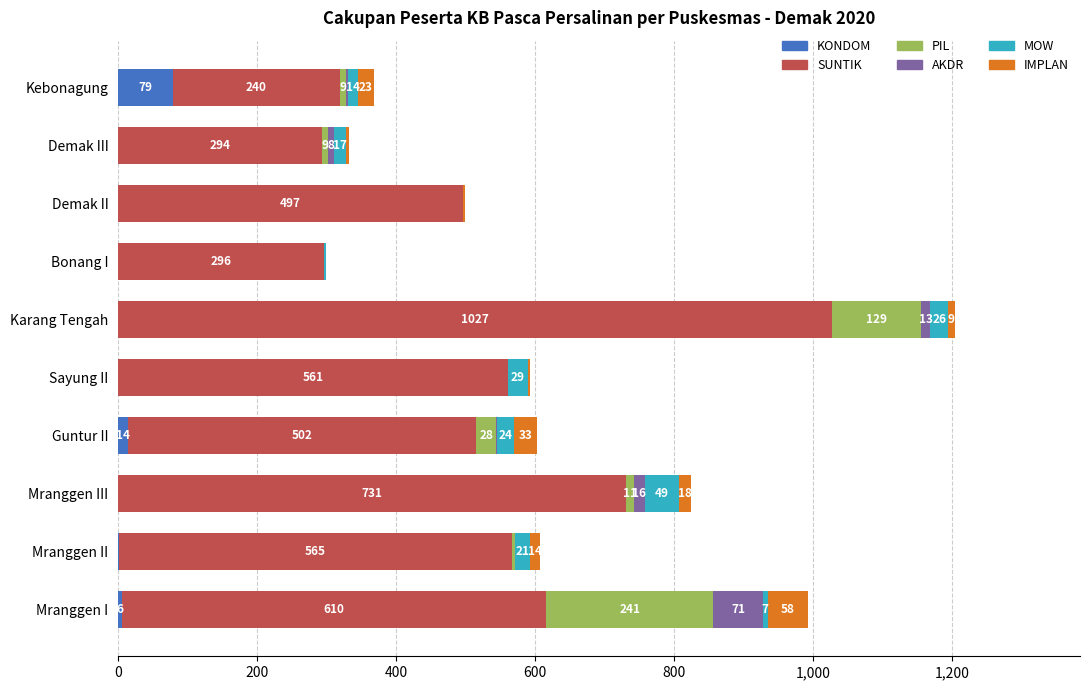

At which category is the sum across all series the highest?

Karang Tengah